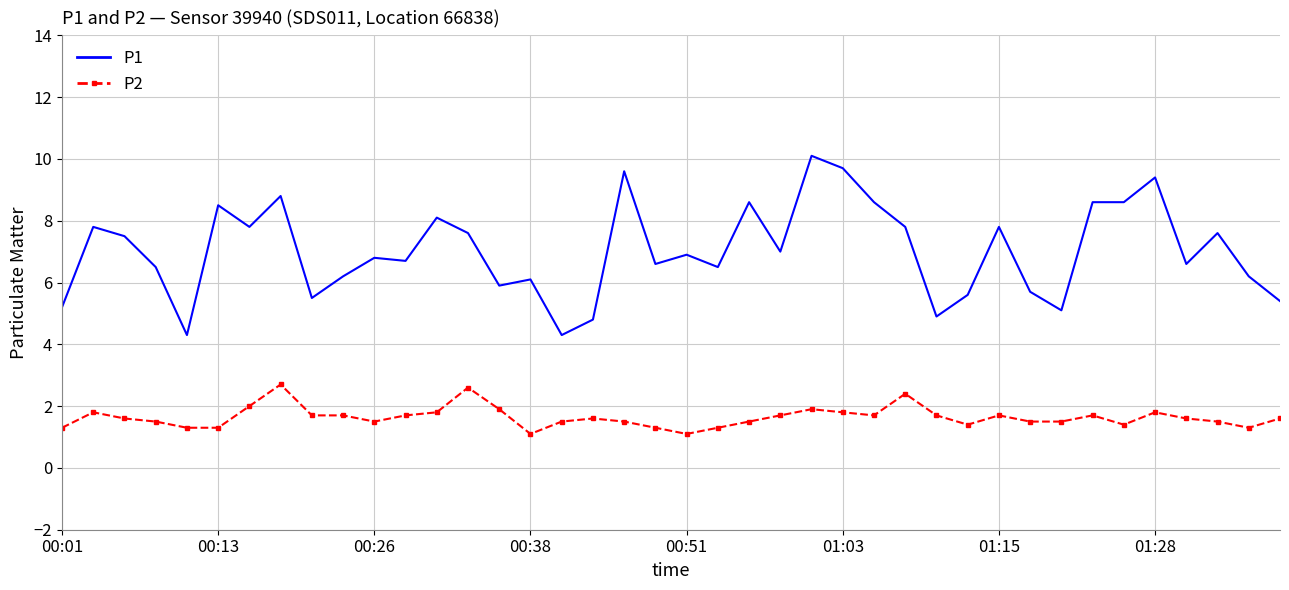

Which series has the largest total across all categories?

P1